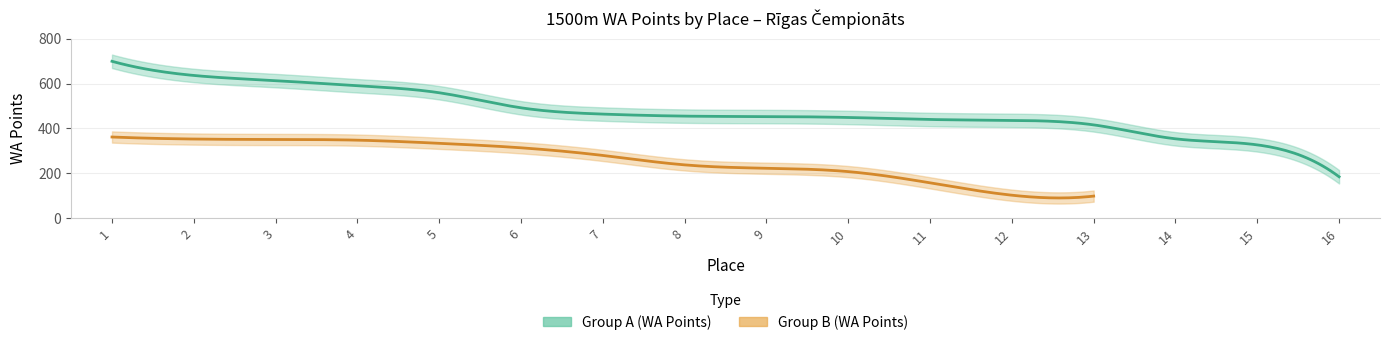

Where is Group A (WA Points) nearest to the value 442?

11